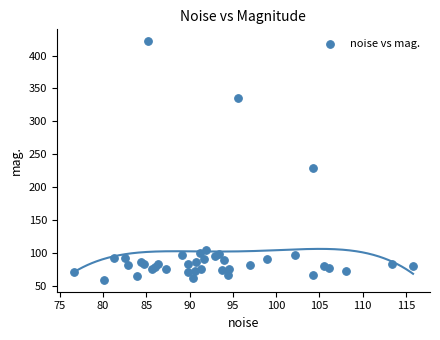

What Y value in the scatter plot is closest to 240?

229.6